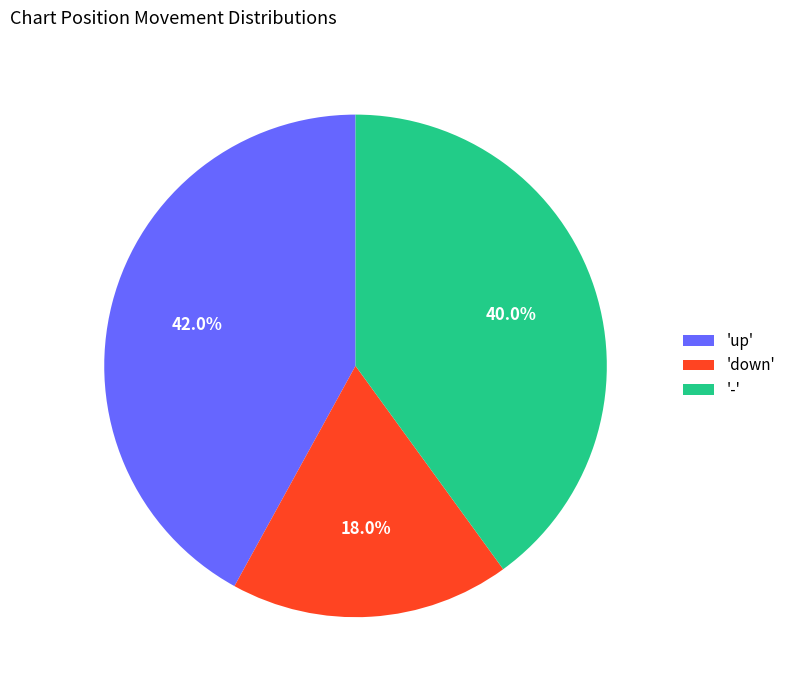

To the nearest percent, what is the average slice percentage?

33%